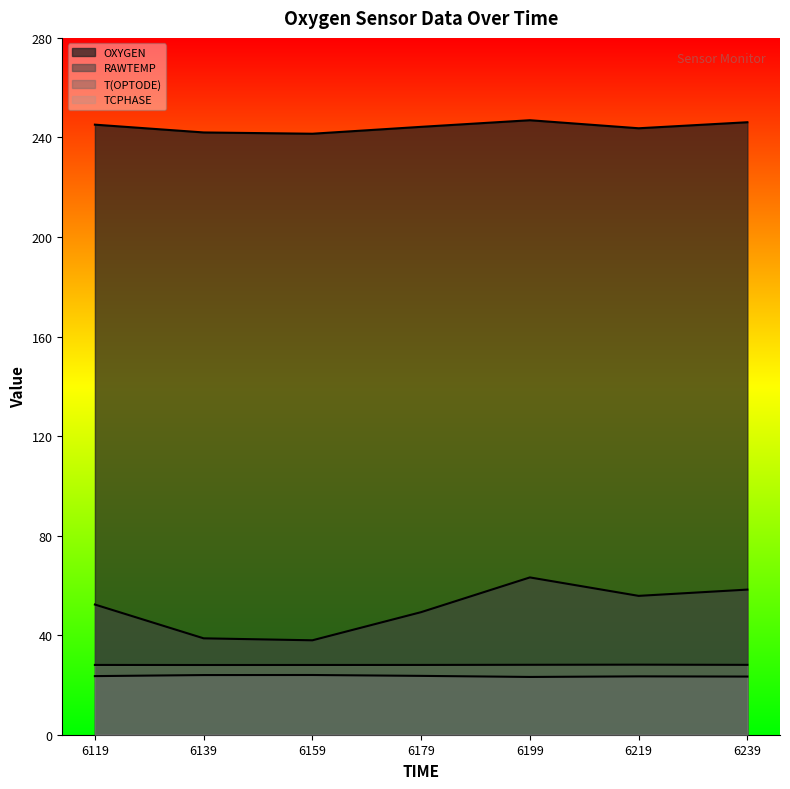

How many lines are shown in the chart?

4